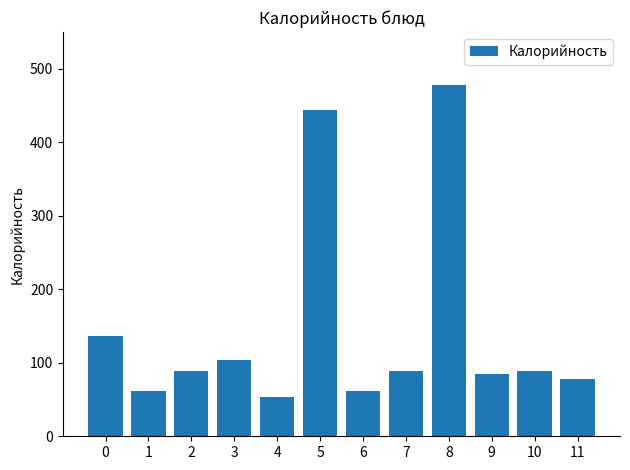

Is it true that the value at 9 is 134?

False